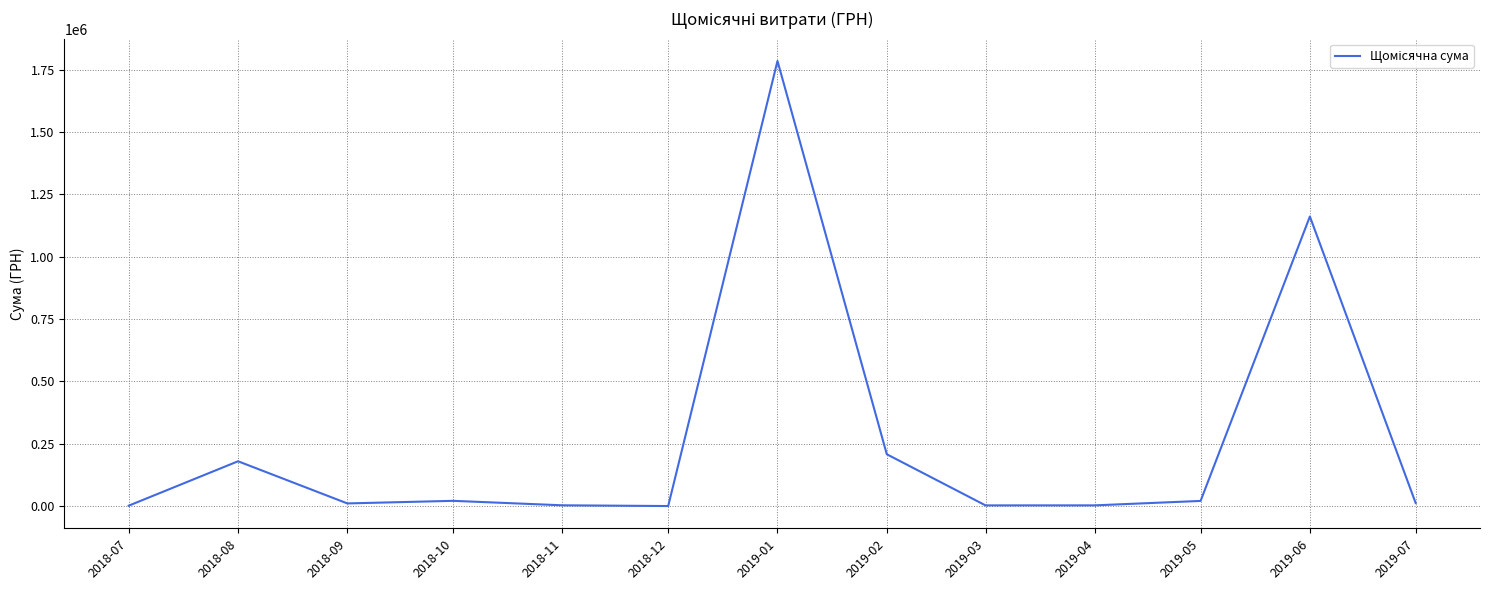

What is the sum of all values?

3408388.0